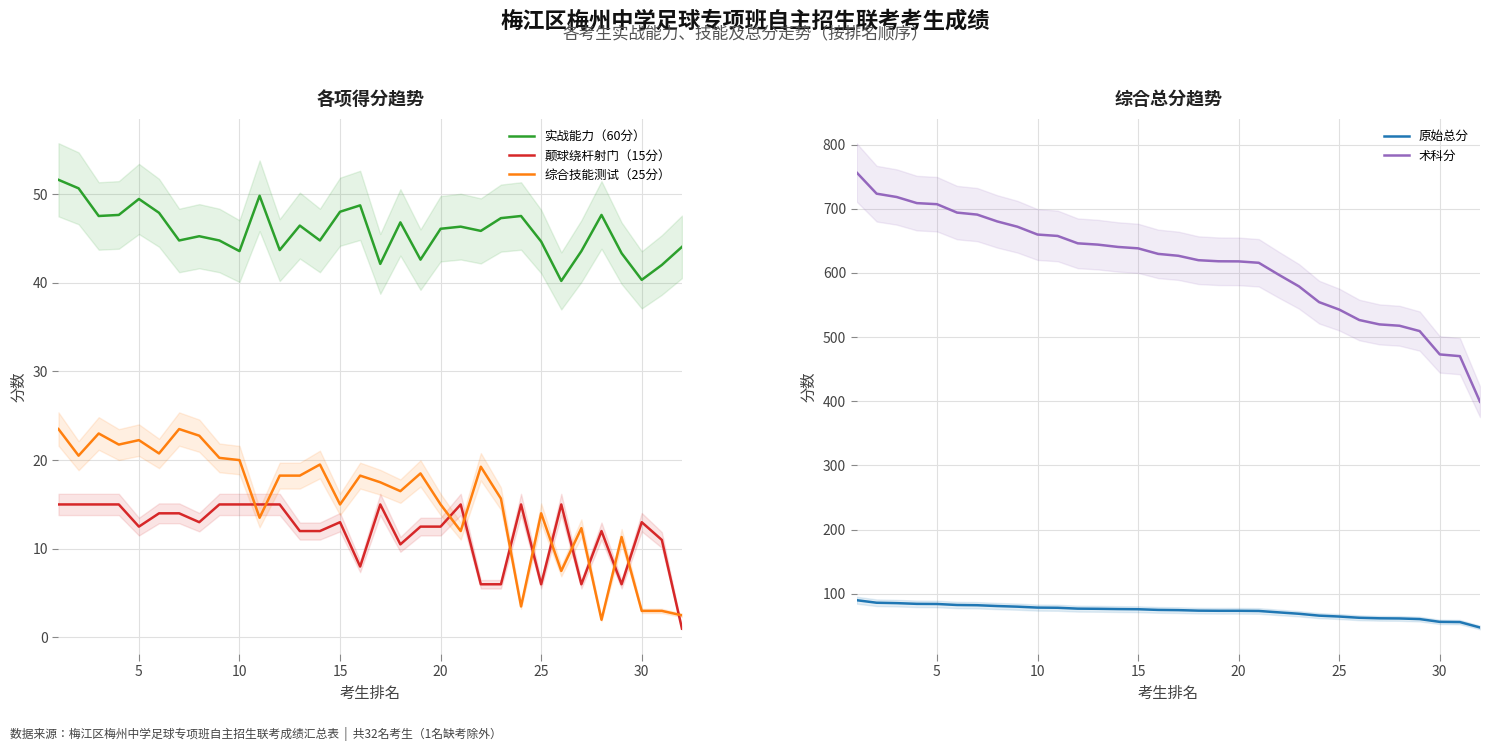

What is the highest value of the 颠球绕杆射门（15分） series?

15.0